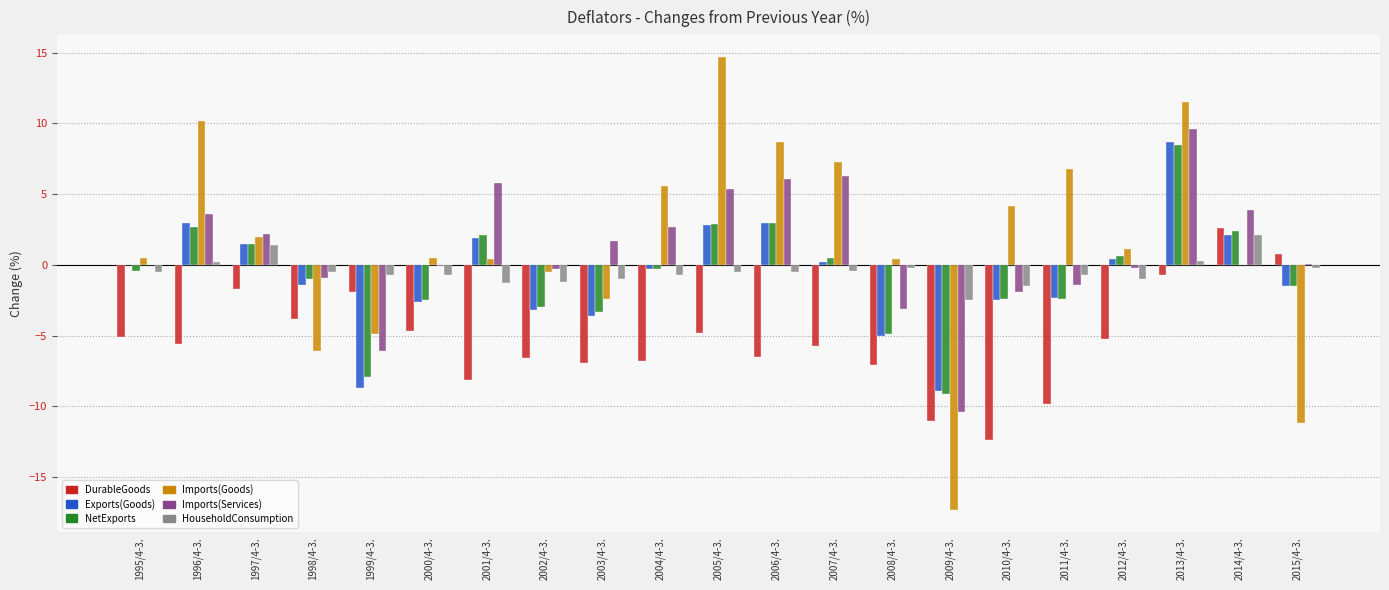

Between 2002/4-3. and 2005/4-3., which series saw the biggest shift?

Imports(Goods)